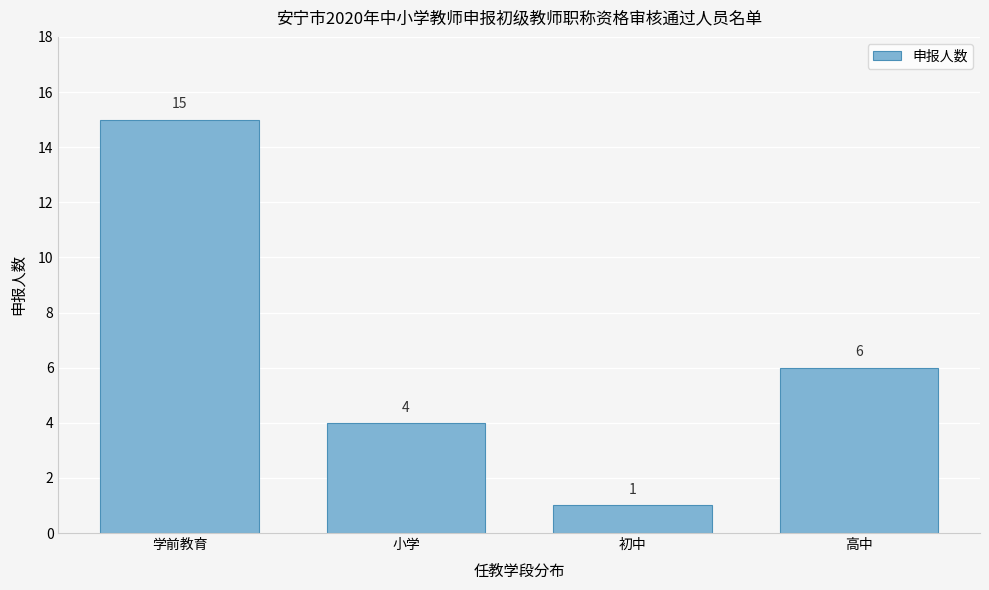

Reading right to left, extract all data points from this chart.

6	1	4	15